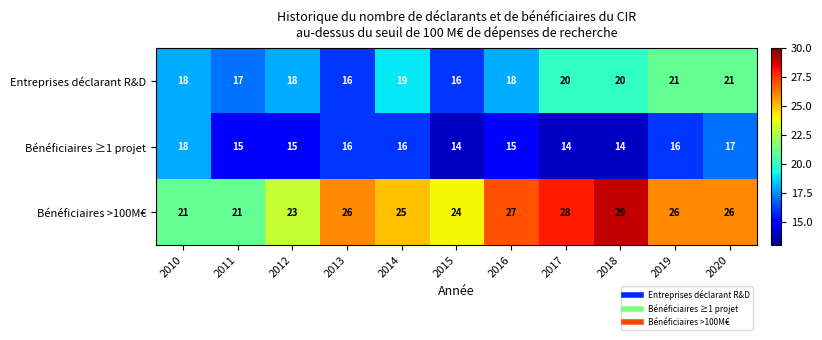

What value does the Entreprises déclarant R&D series have at 2016?

18